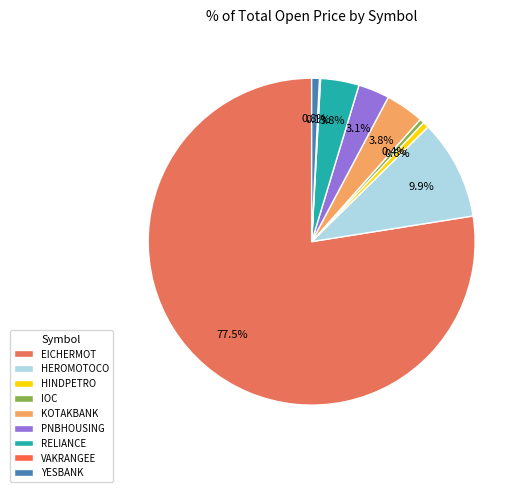

The PNBHOUSING slice represents 1% of the pie. True or false?

False